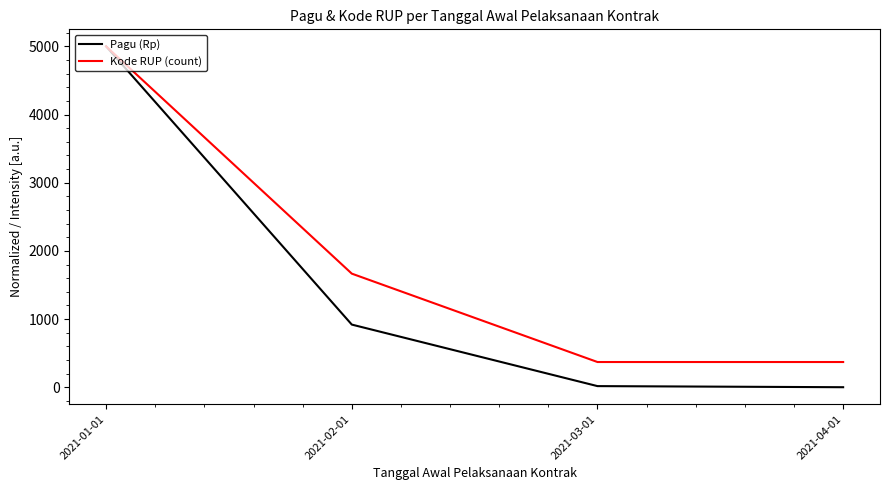

What is the lowest value of the Kode RUP (count) series?

370.4